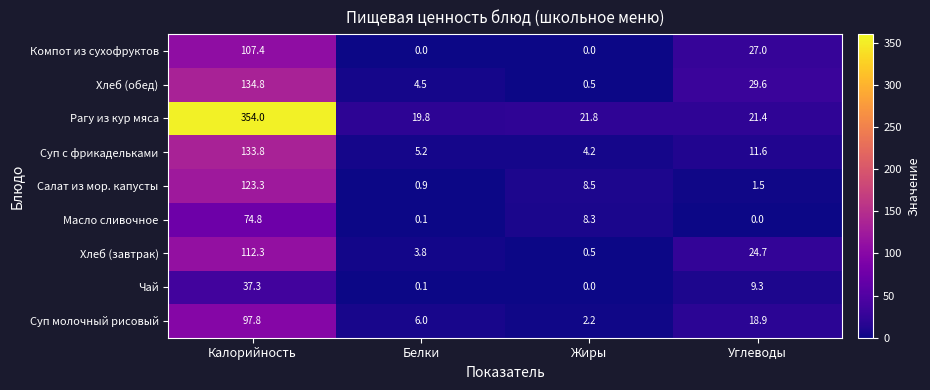

Where does the Суп молочный рисовый series first go above 18?

Калорийность